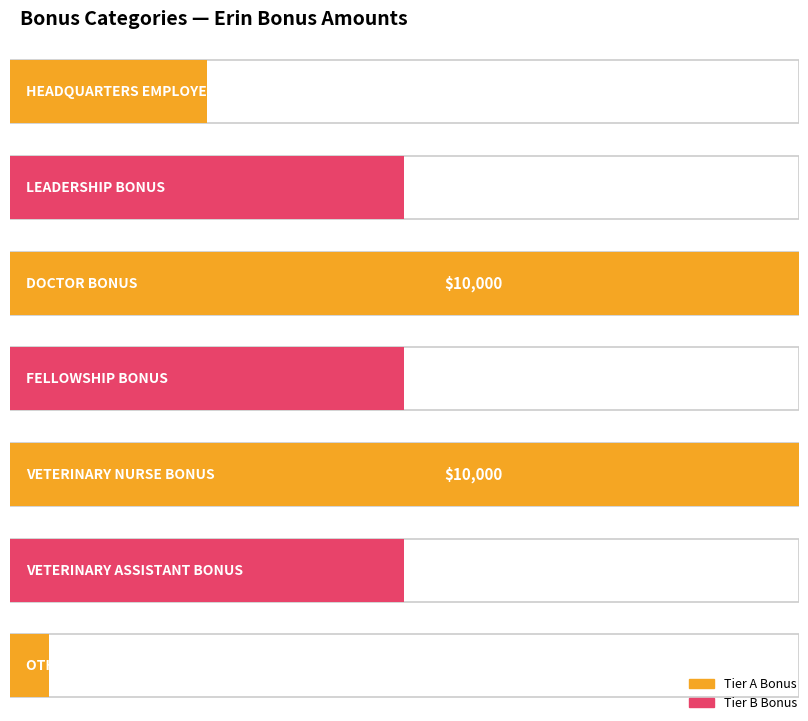

True or false: the data shows 2500 at HEADQUARTERS EMPLOYEE BONUS.

True